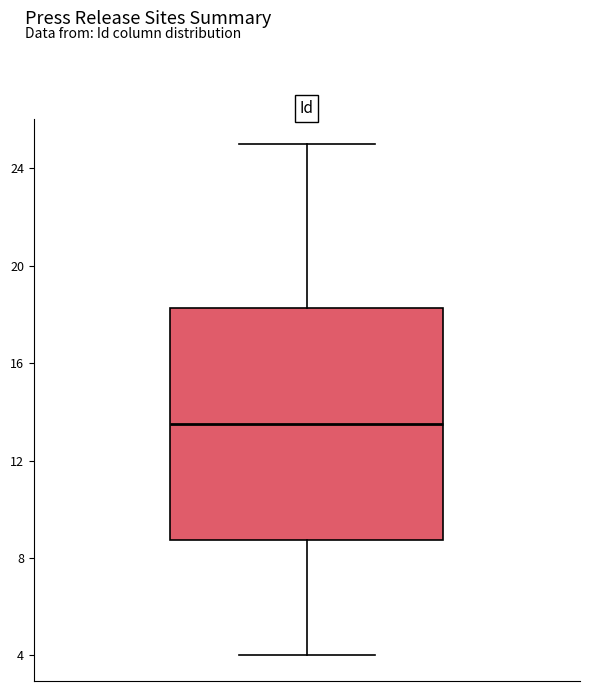

Read this box plot against the y-axis: the position of the median line, the range covered by the box, and the ends of both whiskers. The values are not printed on the chart, so give them approximately, as read against the axis.

median 13.5, box 9.0 to 18.5, whiskers 4.0 to 25.0